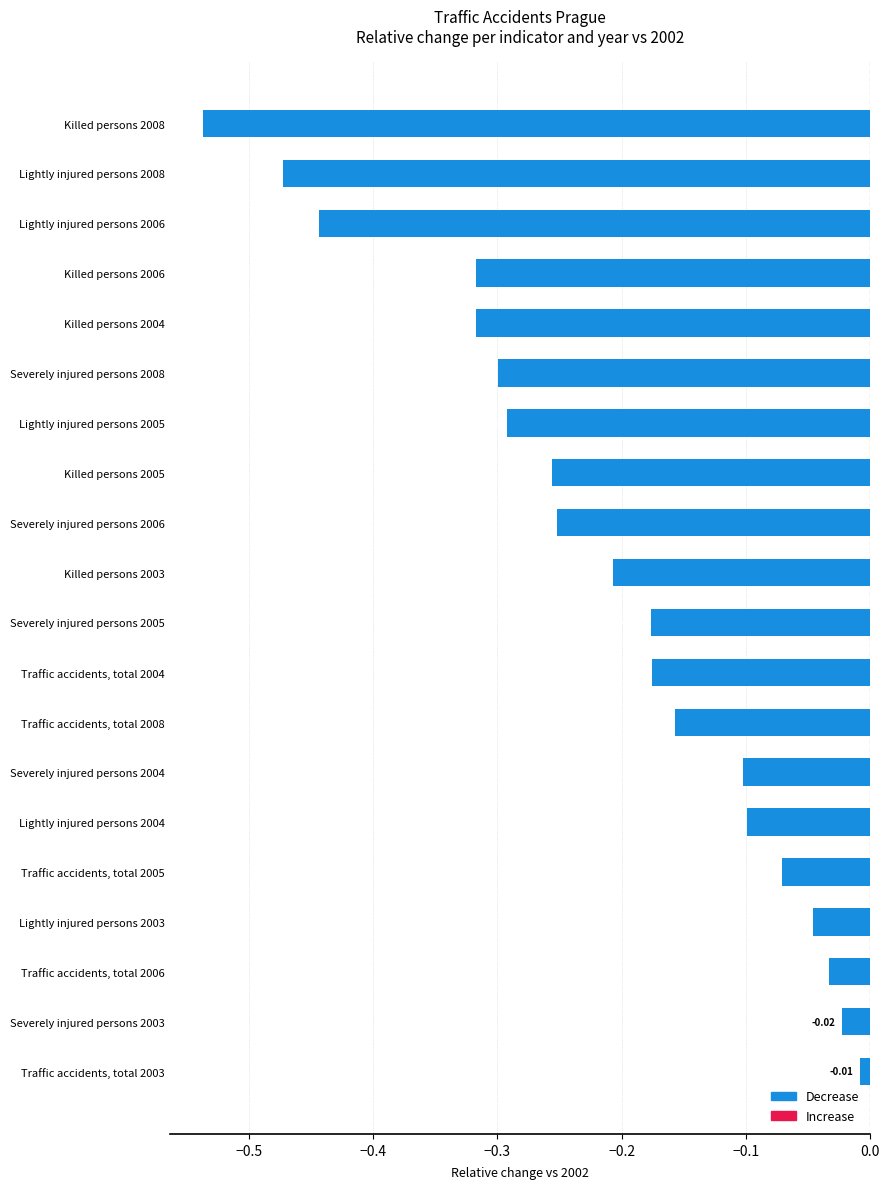

What is the difference between the maximum and minimum values?

0.5